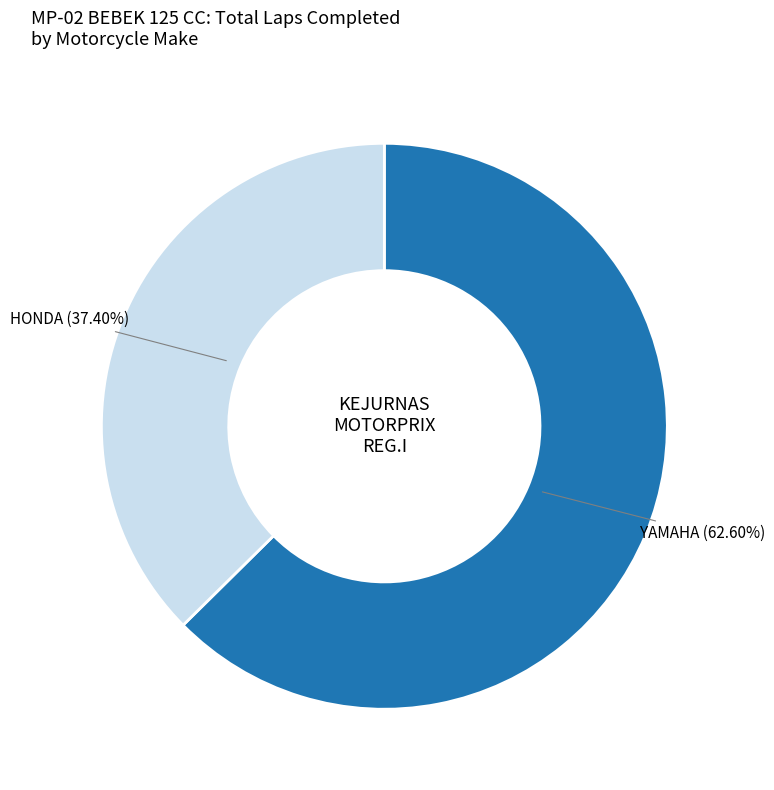

Is there any slice that represents more than half of the pie?

Yes